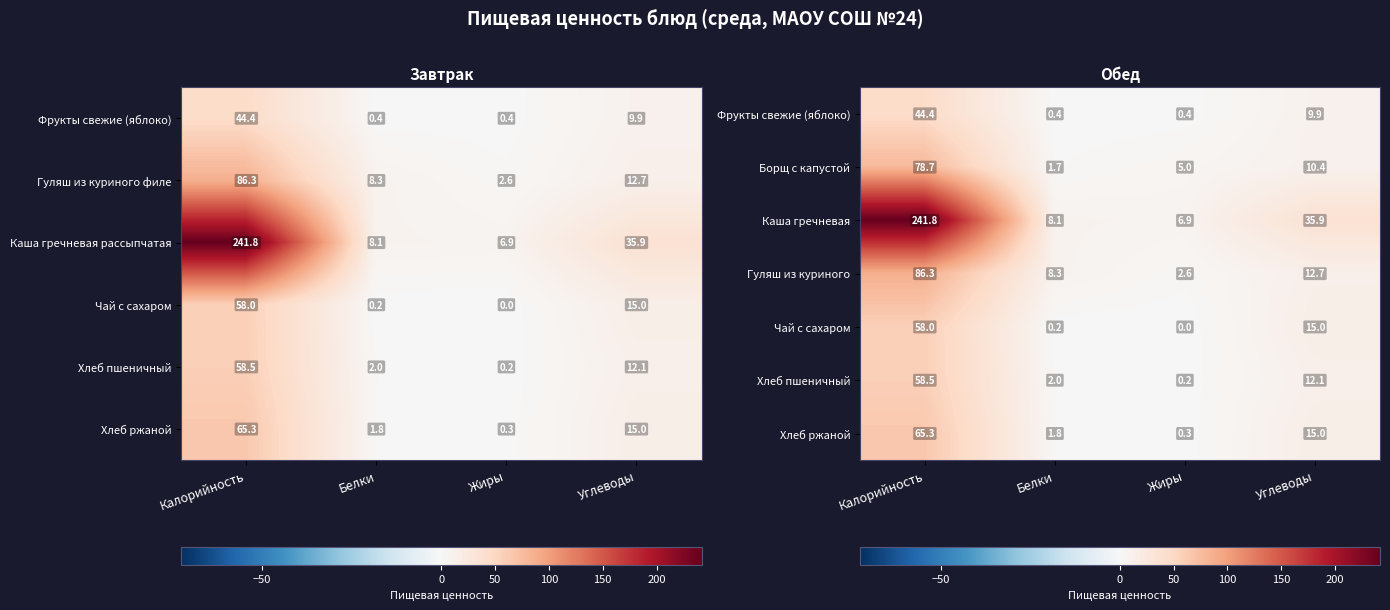

List the labels in order of Каша гречневая value, largest first.

Калорийность, Углеводы, Белки, Жиры